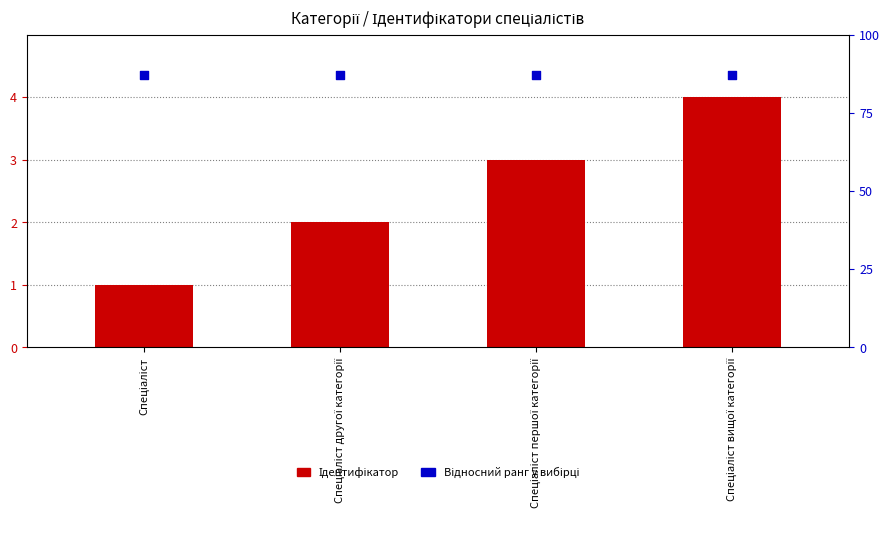

At how many categories does at least one series exceed 3?

4